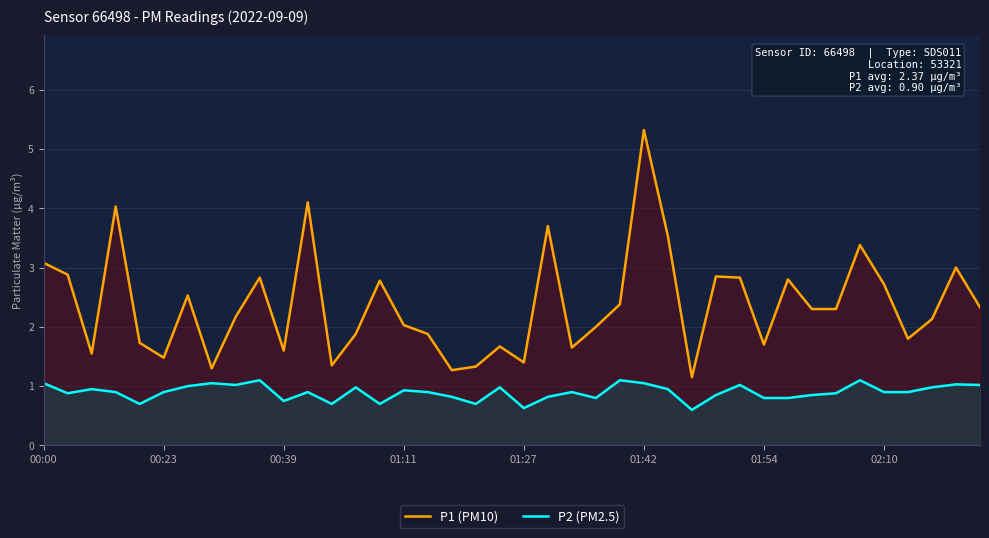

How many lines are shown in the chart?

2